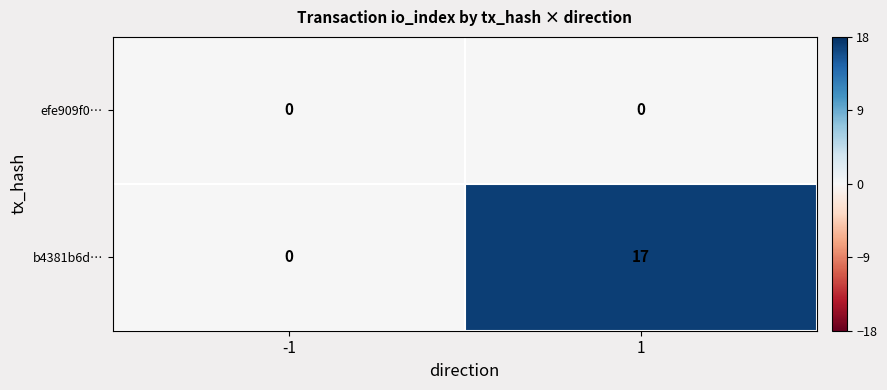

Reading left to right, transcribe all the data shown in this chart.

efe909f0…: -1=0	1=0
b4381b6d…: -1=0	1=17